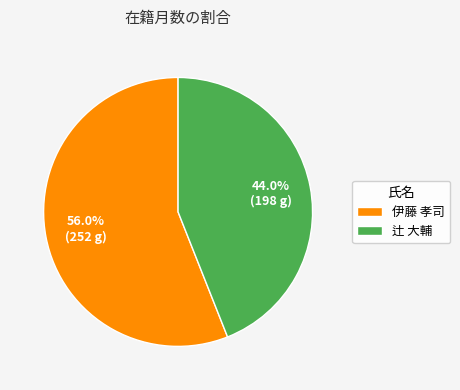

What is the total percentage of 伊藤 孝司 and 辻 大輔?

100.0%